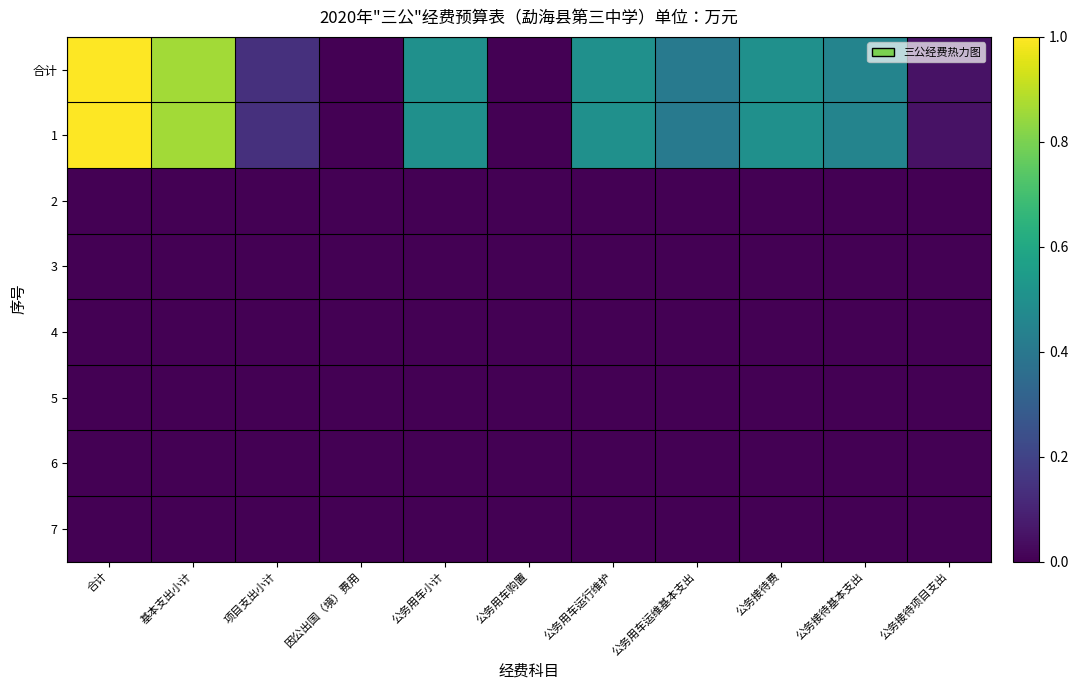

What is the maximum value shown in the chart?

1.0